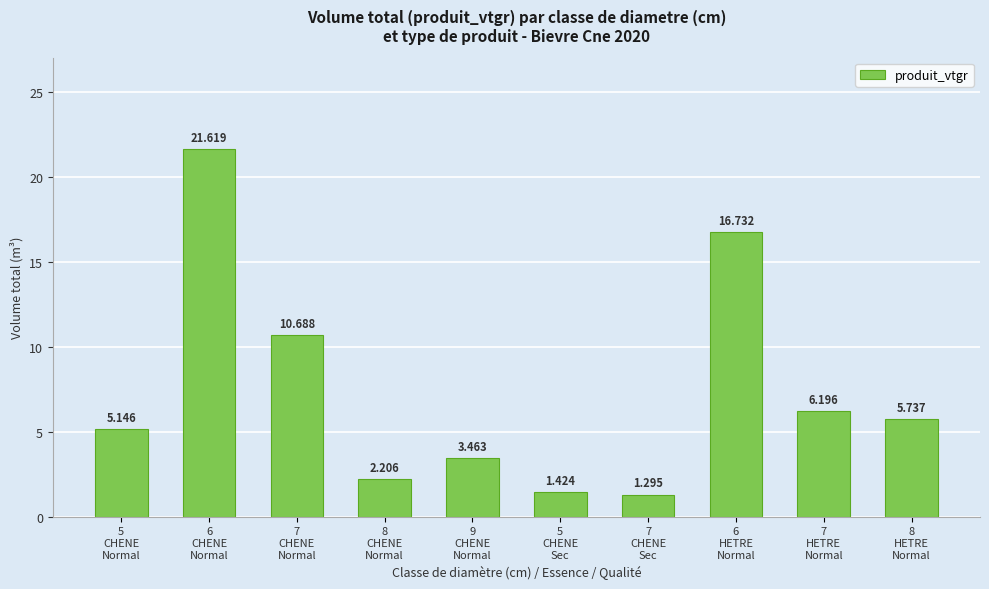

What is the smallest value displayed?

1.3